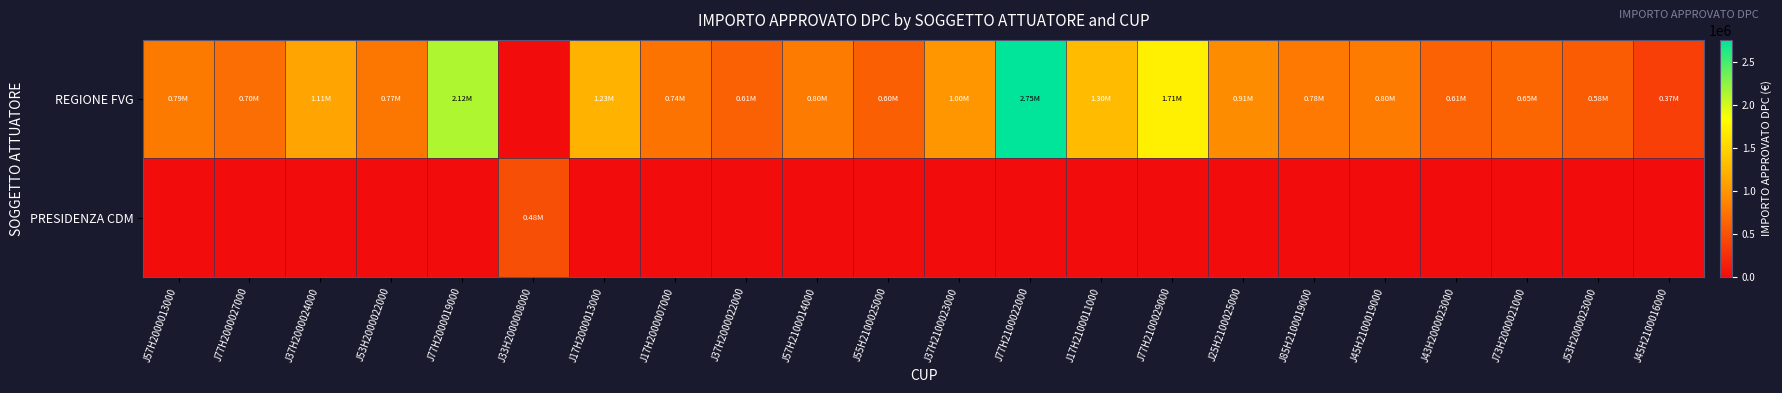

List the series in order of their peak value, lowest first.

PRESIDENZA CDM, REGIONE FVG